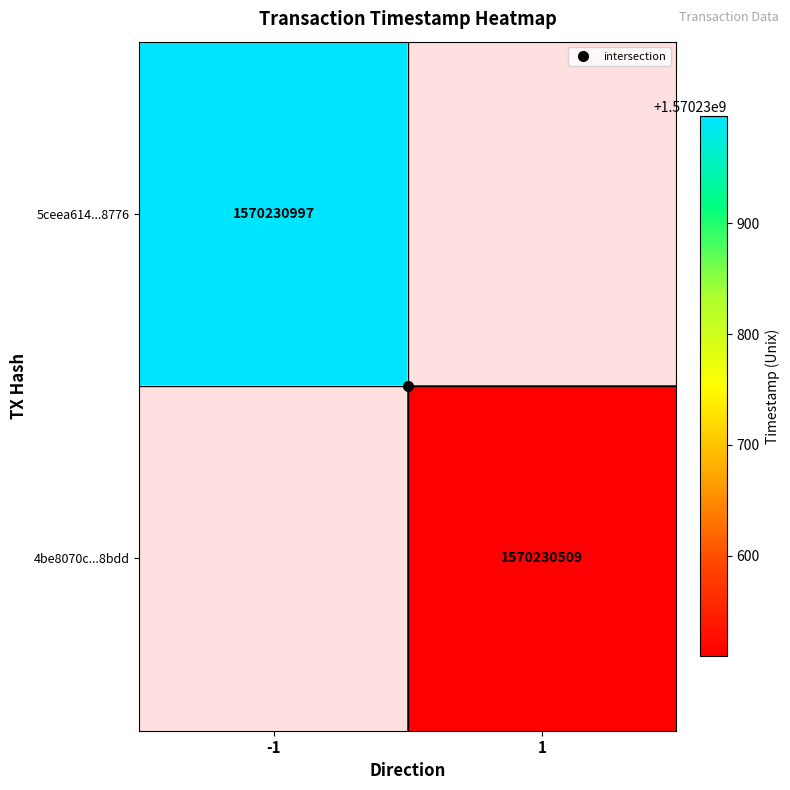

True or false: 5ceea614cbc239861201175d68574adb23f8776 has a value of 2438100563 at time_stamp.

False